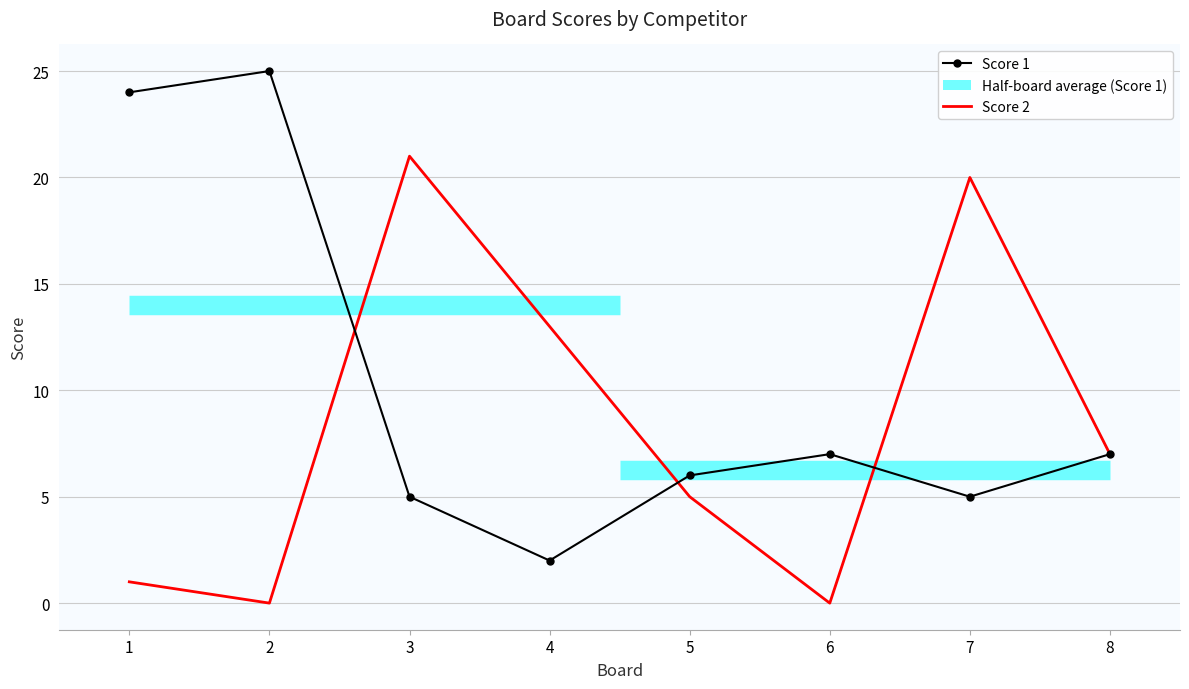

How many values in Score 2 are above zero?

6